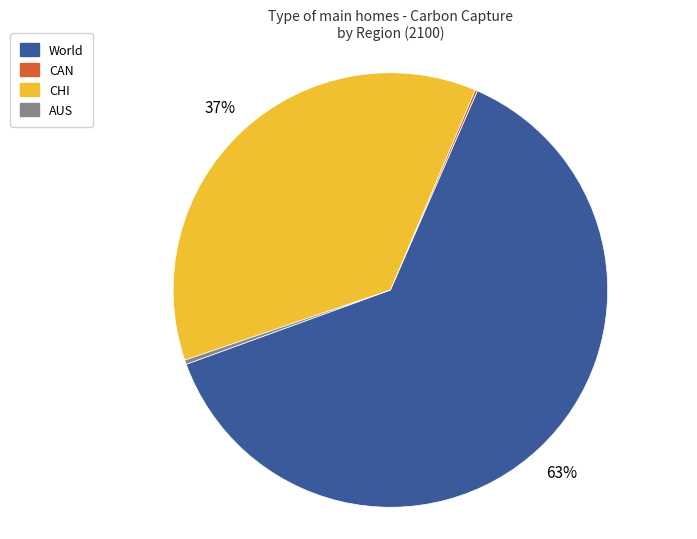

Does World represent more than half of the total?

Yes